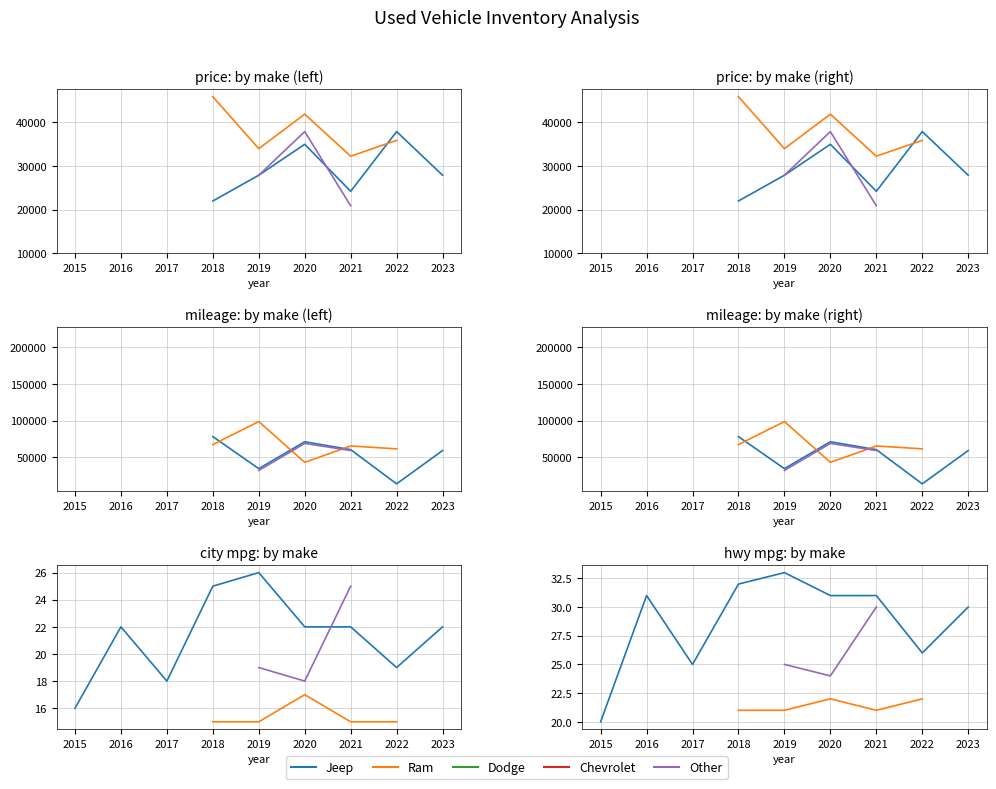

How many categories are shown in the chart?

9